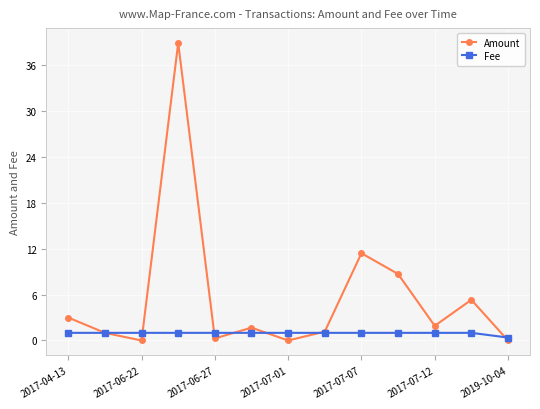

After their last crossing, which series has the higher values: Amount or Fee?

Fee